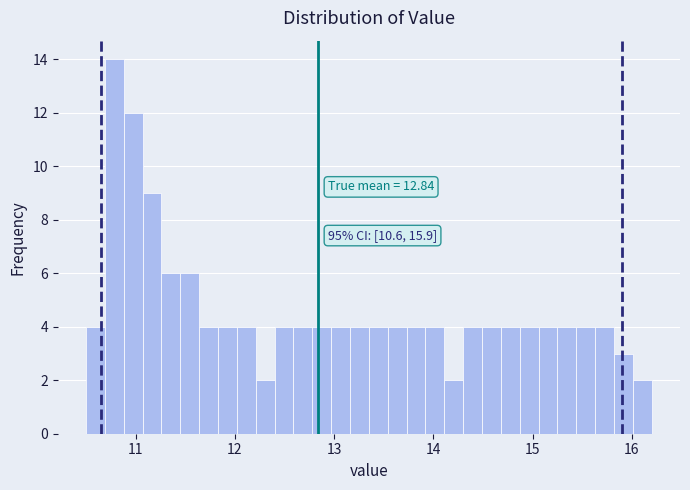

Around what value on the x-axis is the tallest bar? Give the approximate position of its centre, as read against the axis.

10.8